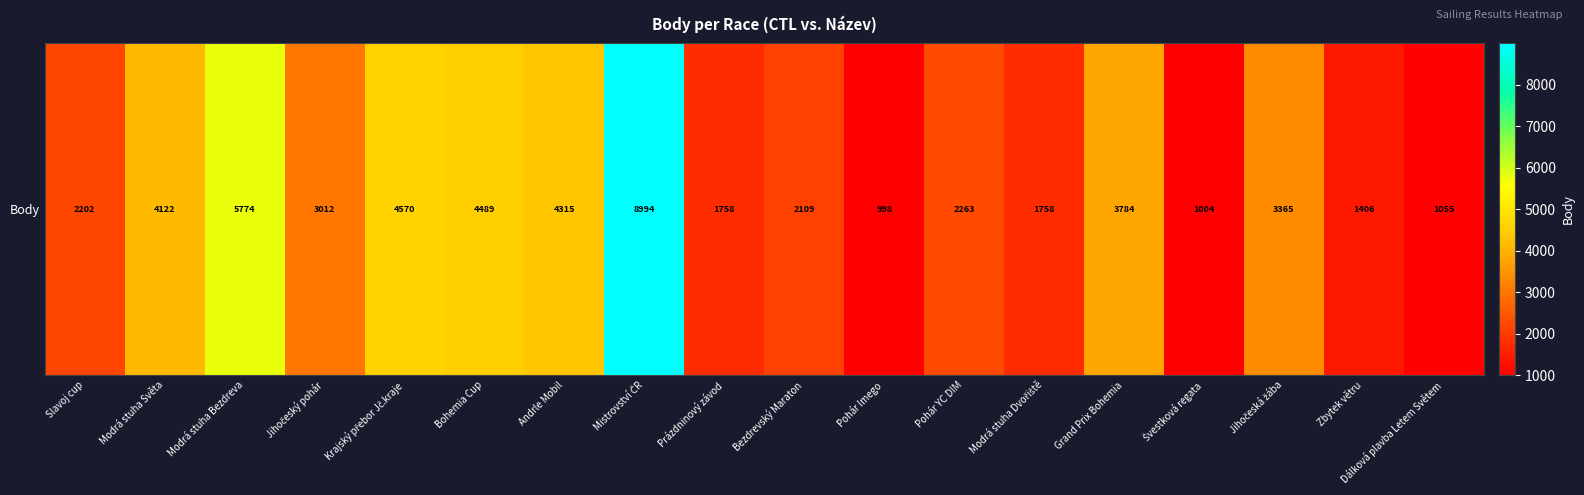

Where does the data first go above 3012?

Modrá stuha Světa